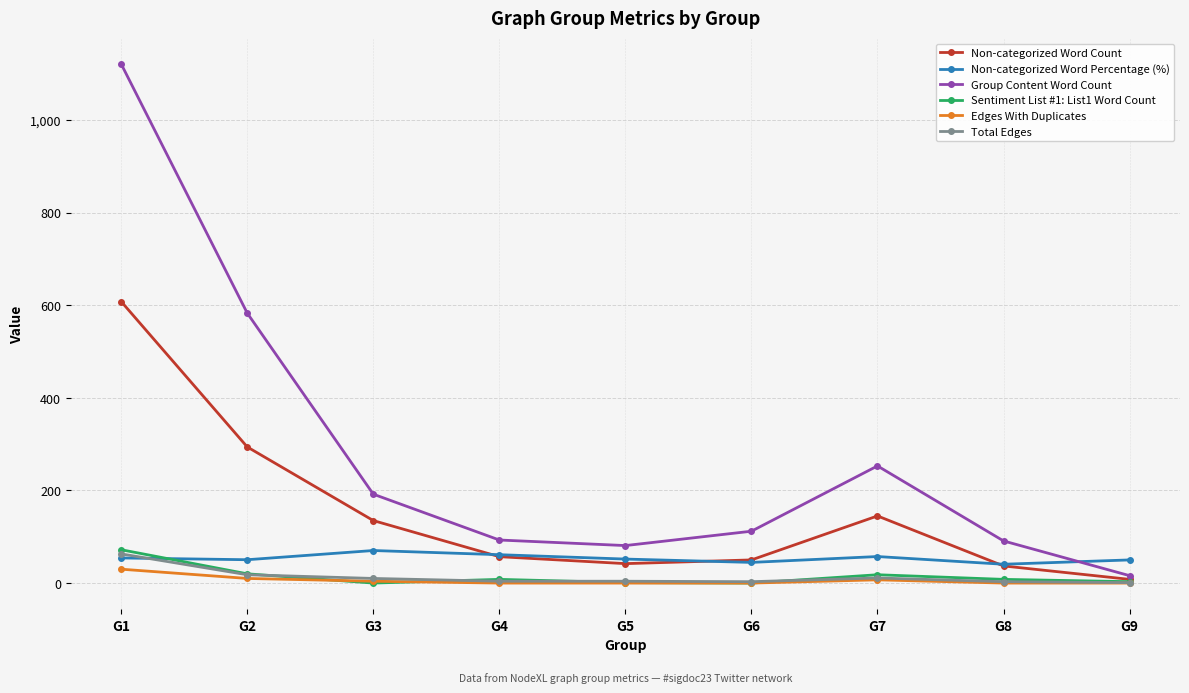

At which category does the chart reach its peak across all series?

G1